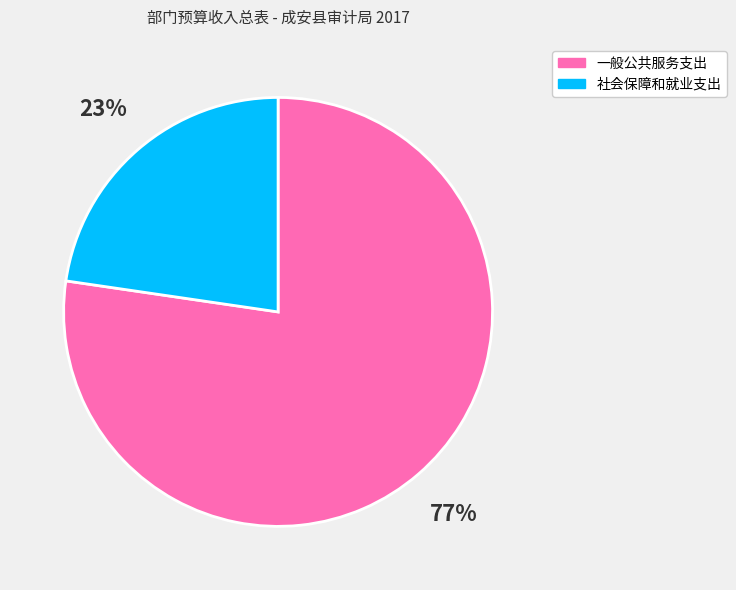

Count the number of slices in the pie.

2